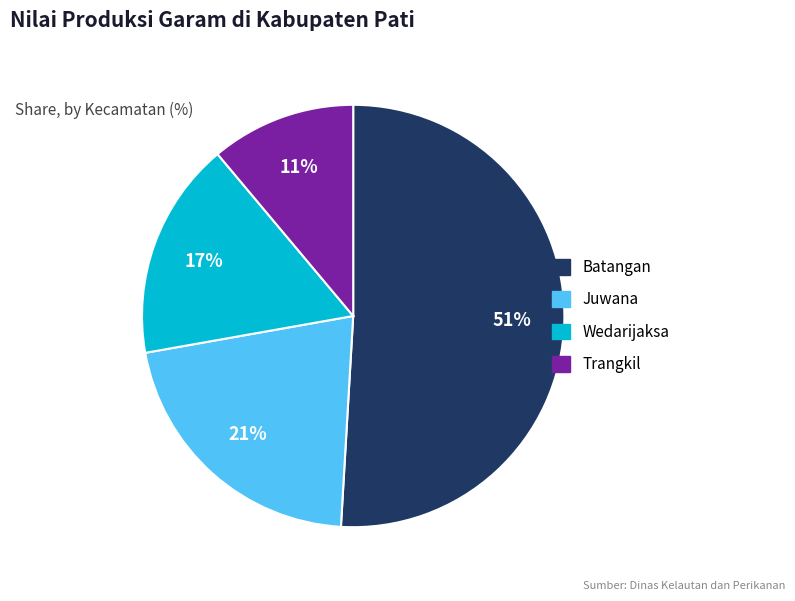

Which slice is the largest?

Batangan